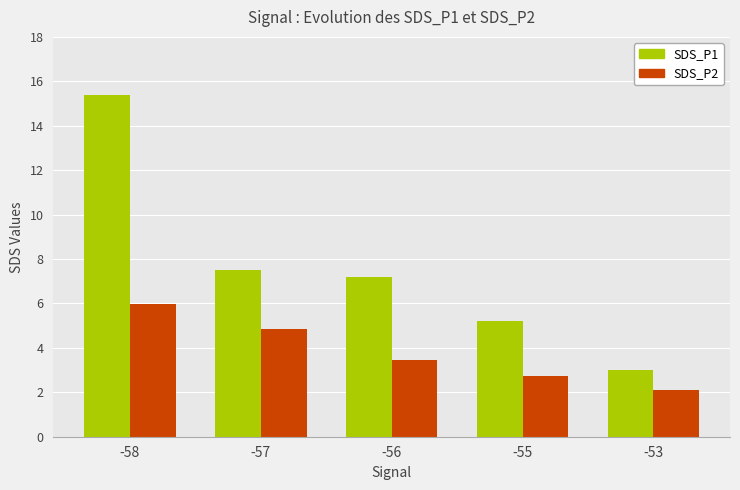

What is the approximate value of SDS_P1 at -55?

5.2